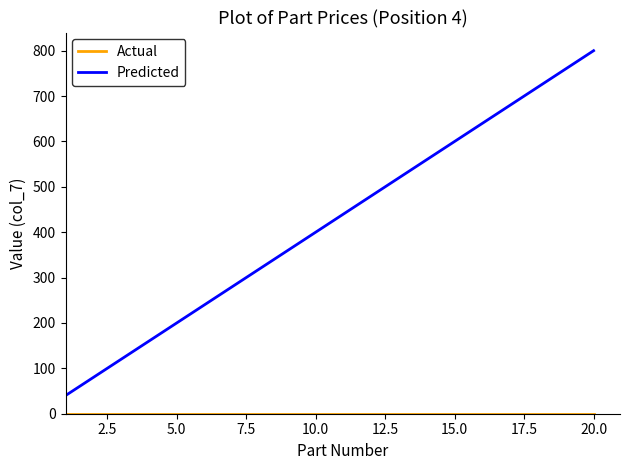

Which series has the largest range (max minus min)?

Predicted